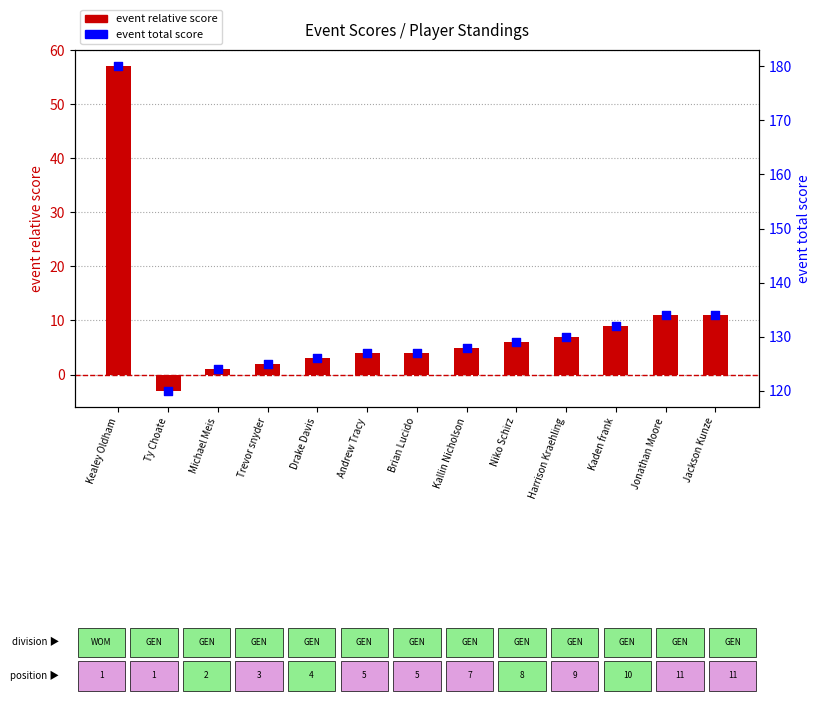

Which series contains the lowest Y value?

event relative score